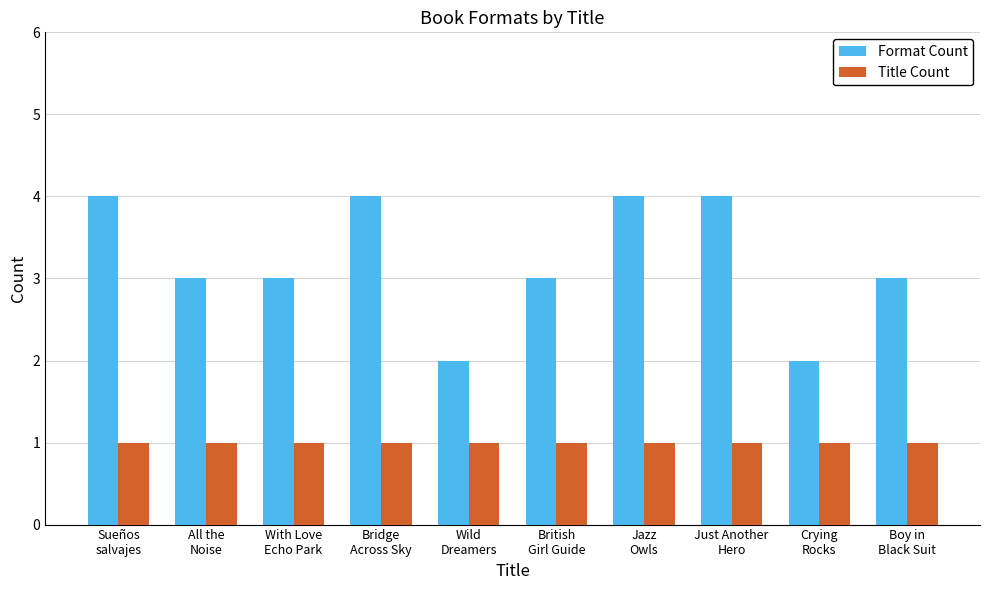

What is the label of the 3rd bar from the left?

With Love
Echo Park